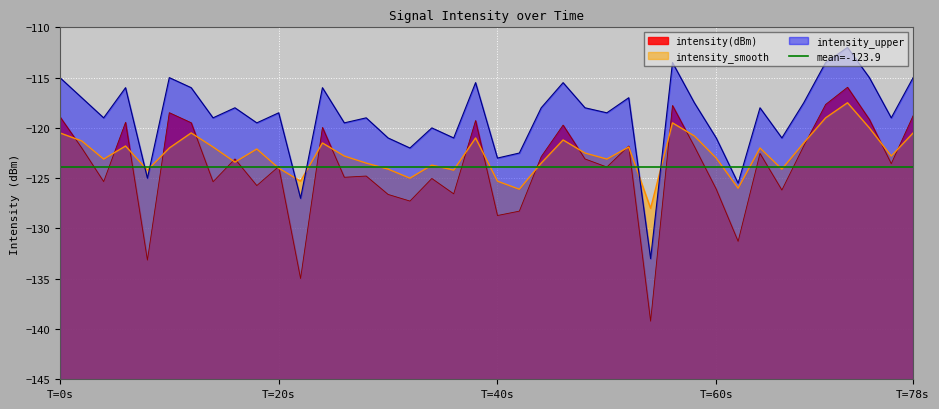

In intensity_smooth, how many points are lower than both neighbors (excluding endpoints)?

12